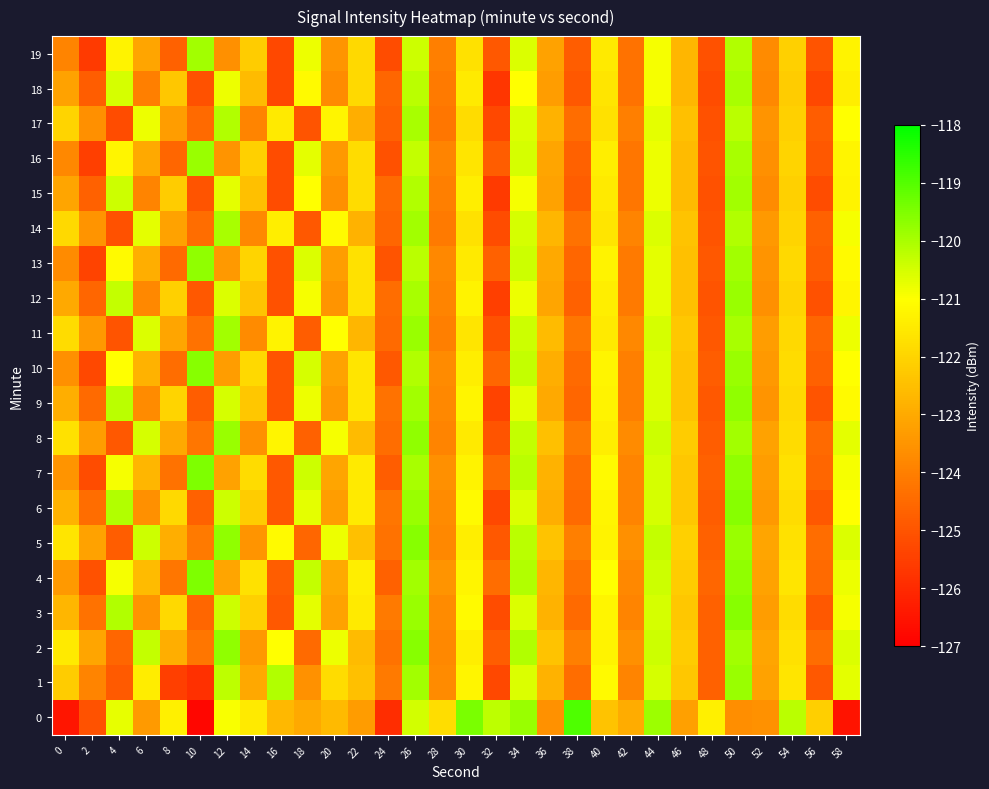

What is the difference between the highest and lowest values at 20?

2.9